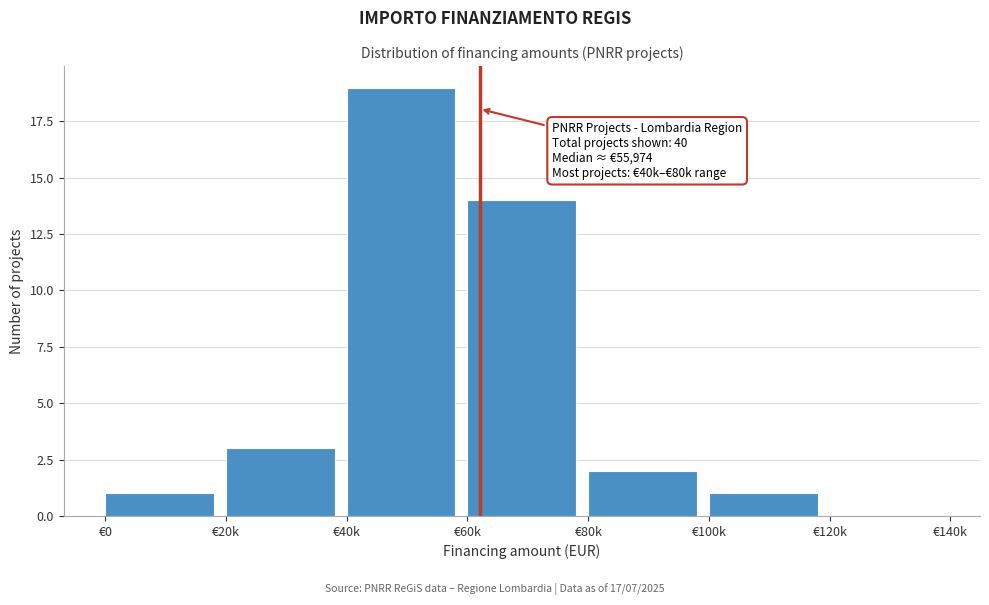

Reading left to right, what are all the values shown in this chart?

€0=1	€20k=3	€40k=19	€60k=14	€80k=2	€100k=1	€120k=0